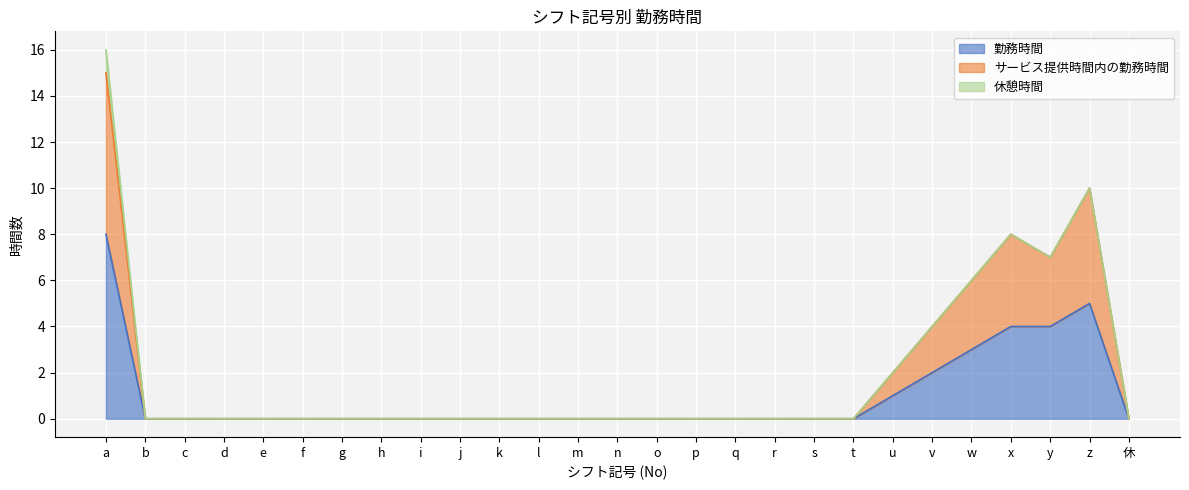

How many values in サービス提供時間内の勤務時間 are above zero?

7